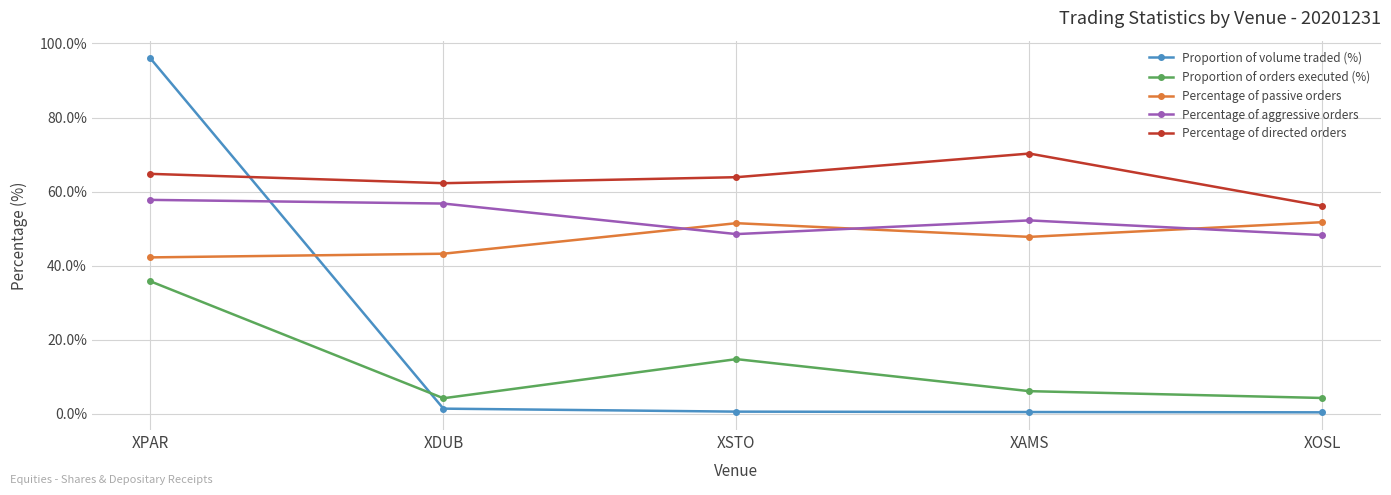

What is the average value of the Percentage of directed orders series?

63.5